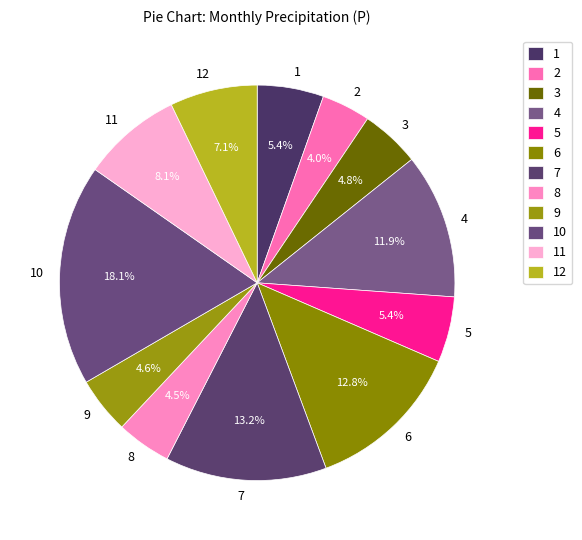

To the nearest percent, what is the difference between the 11 and 8 slice percentages?

4%